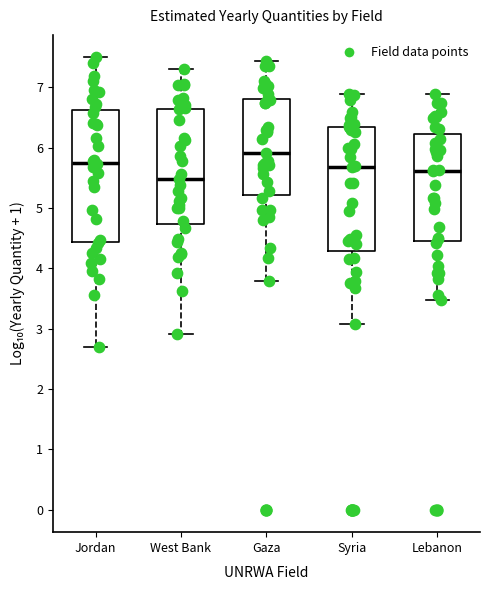

Where does the upper whisker of the box for Syria end on the y-axis? The values are not printed on the chart, so give them approximately, as read against the axis.

6.9